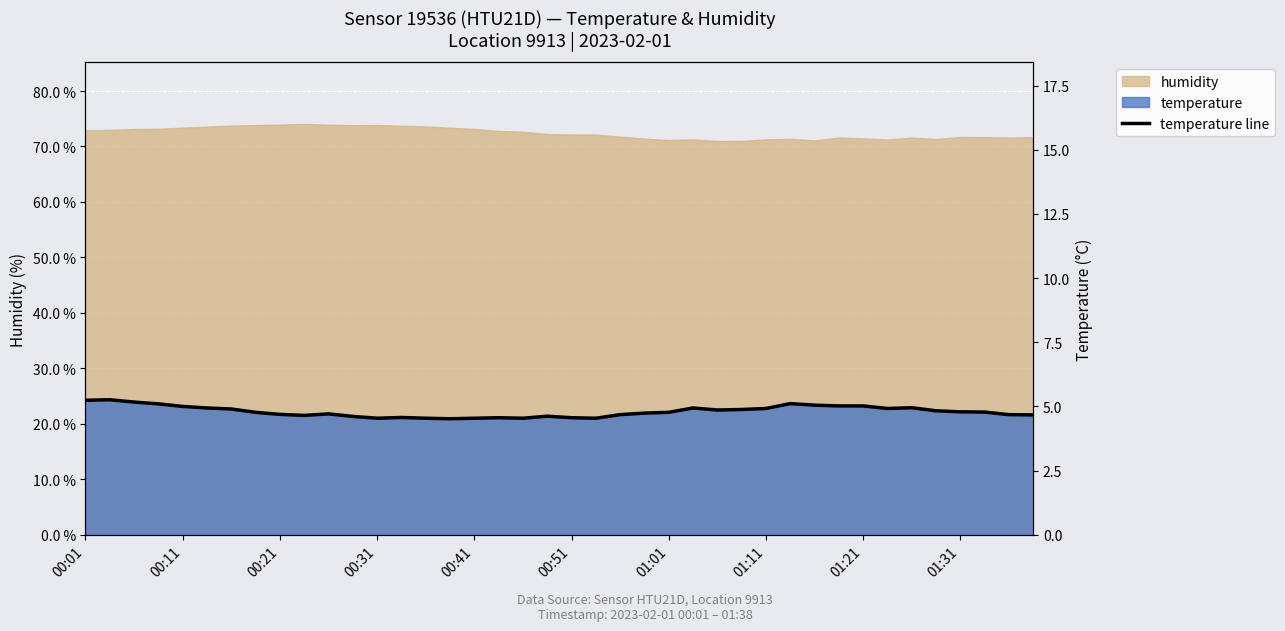

What is the average value?

4.8